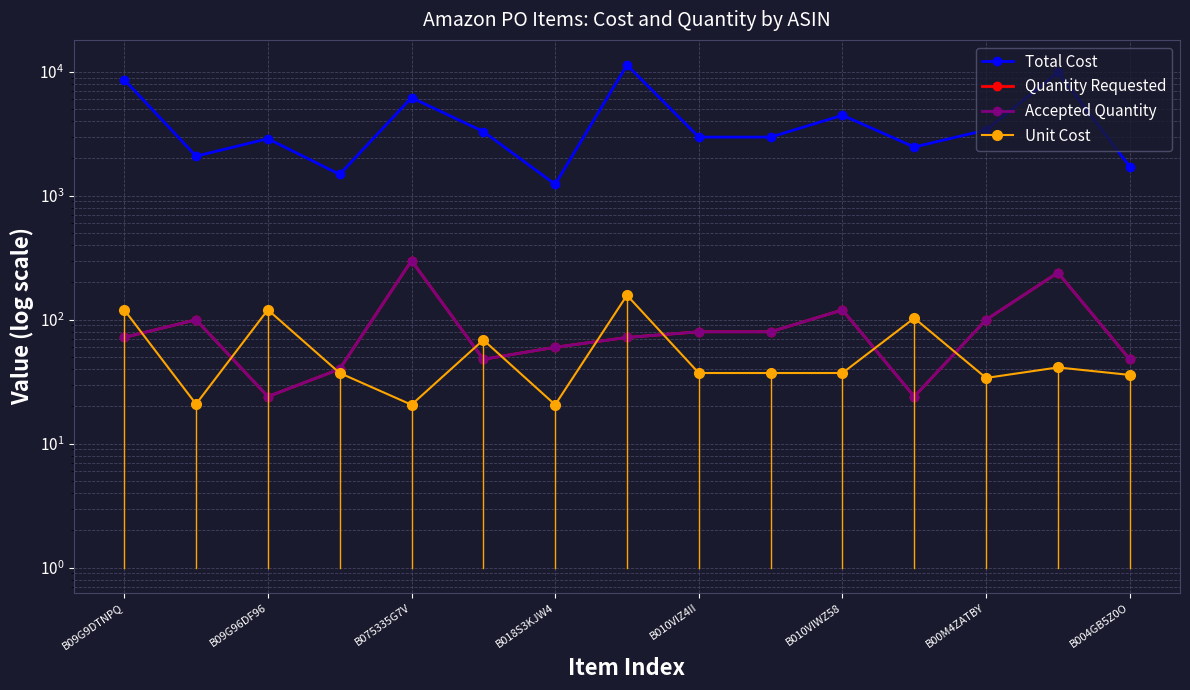

Is it true that Accepted Quantity equals 12.8 at B018S3KJW4?

False